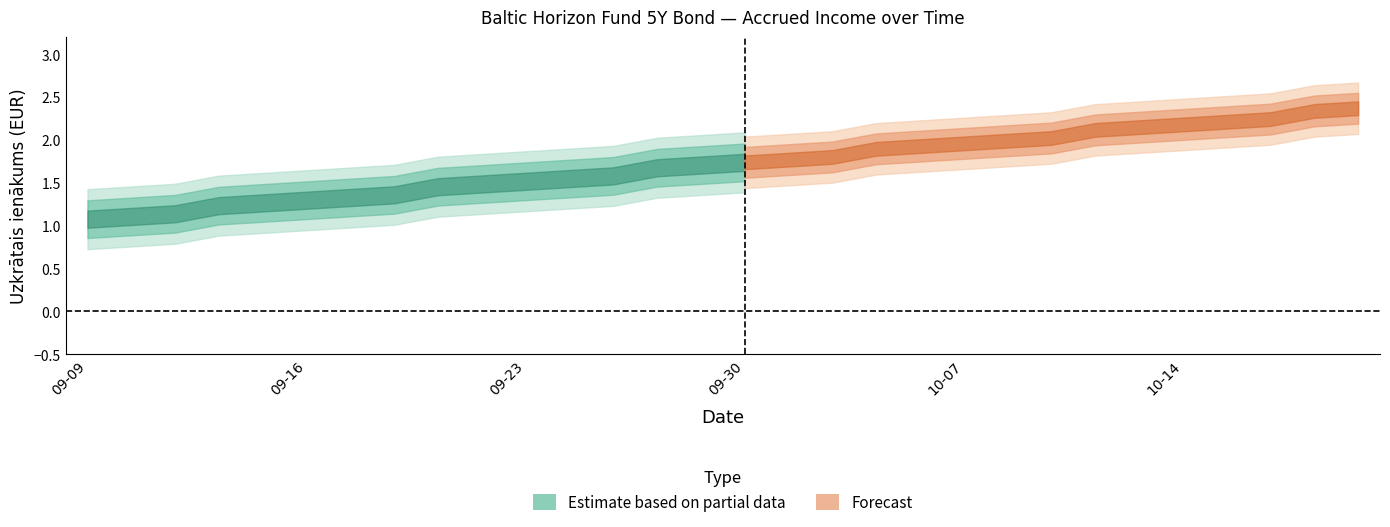

What is the minimum value shown in the chart?

1.1